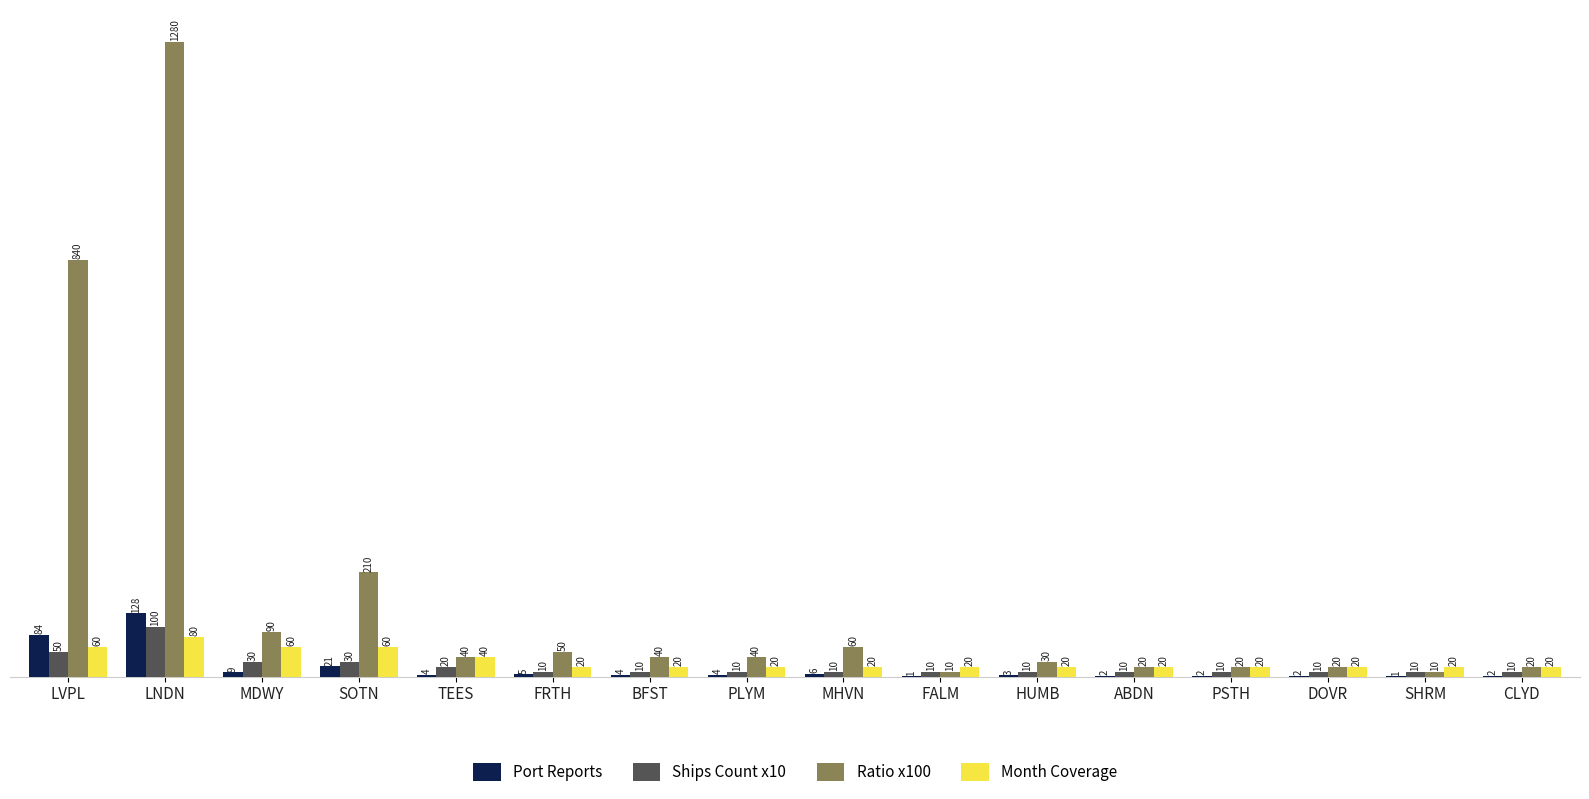

The Ratio x100 series shows 840 at LVPL. True or false?

True